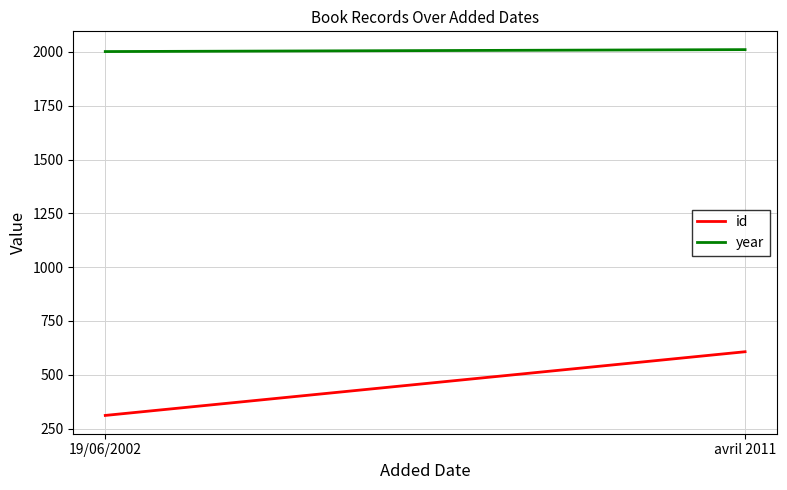

List the labels in order of year value, smallest first.

19/06/2002, avril 2011